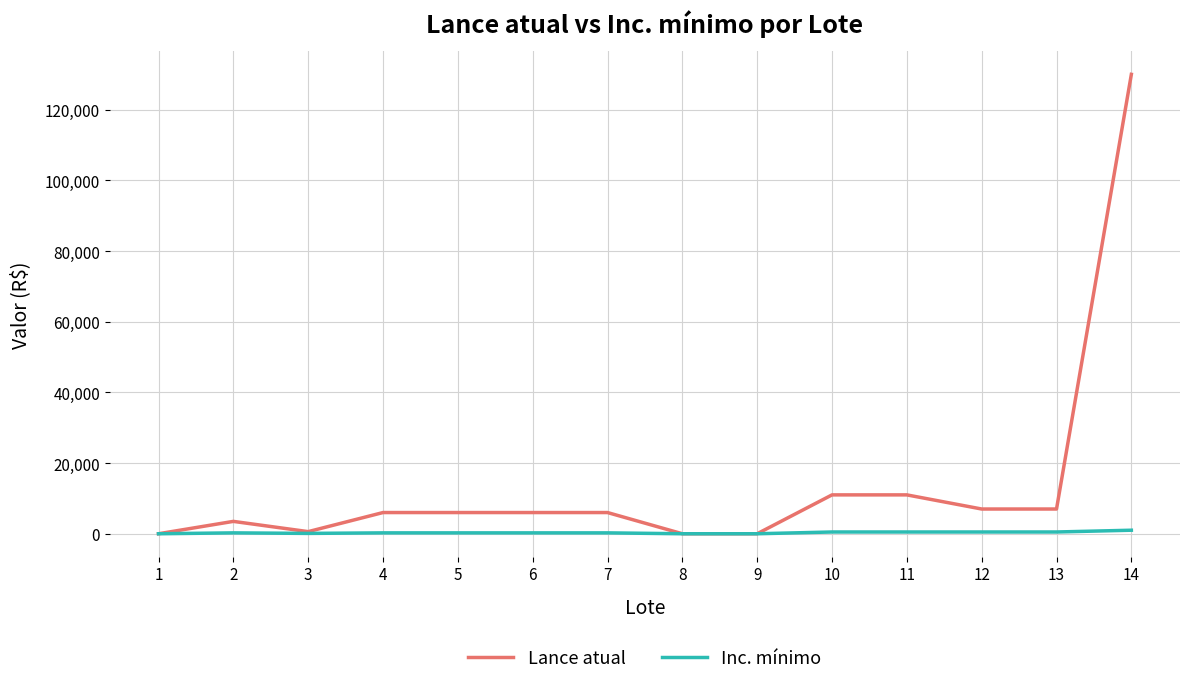

At 11, list the series in order from smallest to largest.

Inc. mínimo, Lance atual